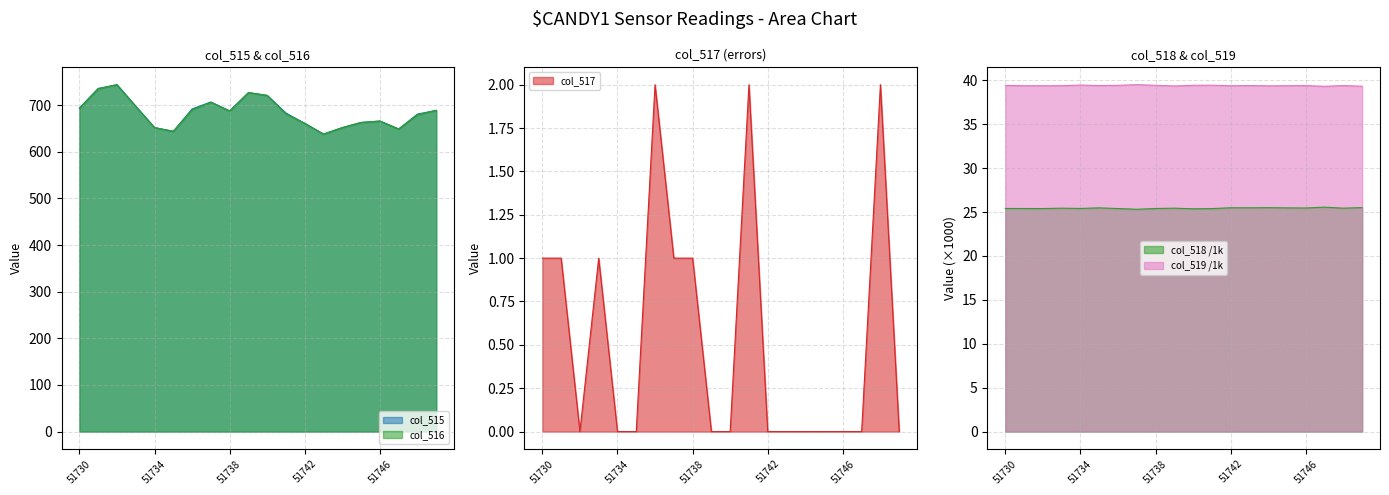

Reading left to right, transcribe all the data shown in this chart.

col_515: 51730=694.0	51731=736.0	51732=744.0	51733=698.0	51734=652.0	51735=644.0	51736=692.0	51737=707.0	51738=688.0	51739=727.0	51740=721.0	51741=683.0	51742=661.0	51743=638.0	51744=652.0	51745=663.0	51746=666.0	51747=649.0	51748=681.0	51749=689.0
col_516: 51730=693.0	51731=735.0	51732=744.0	51733=697.0	51734=652.0	51735=644.0	51736=690.0	51737=706.0	51738=687.0	51739=727.0	51740=721.0	51741=681.0	51742=661.0	51743=638.0	51744=652.0	51745=663.0	51746=666.0	51747=649.0	51748=679.0	51749=689.0
col_517: 51730=1.0	51731=1.0	51732=0.0	51733=1.0	51734=0.0	51735=0.0	51736=2.0	51737=1.0	51738=1.0	51739=0.0	51740=0.0	51741=2.0	51742=0.0	51743=0.0	51744=0.0	51745=0.0	51746=0.0	51747=0.0	51748=2.0	51749=0.0
col_518: 51730=25.4	51731=25.4	51732=25.4	51733=25.4	51734=25.4	51735=25.5	51736=25.4	51737=25.3	51738=25.4	51739=25.4	51740=25.4	51741=25.4	51742=25.5	51743=25.5	51744=25.5	51745=25.5	51746=25.5	51747=25.6	51748=25.4	51749=25.5
col_519: 51730=39.4	51731=39.4	51732=39.4	51733=39.4	51734=39.5	51735=39.4	51736=39.4	51737=39.5	51738=39.4	51739=39.4	51740=39.4	51741=39.5	51742=39.4	51743=39.4	51744=39.4	51745=39.4	51746=39.4	51747=39.3	51748=39.4	51749=39.3